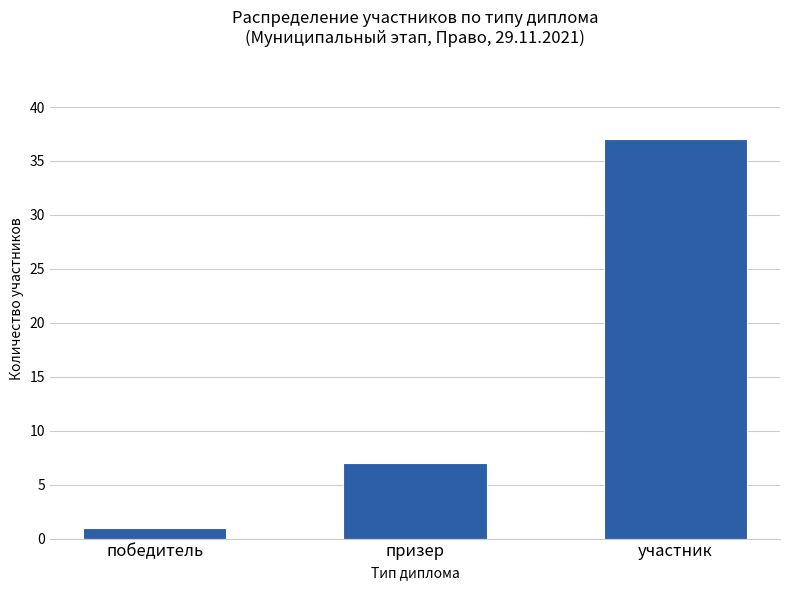

The chart shows a value of 7 at призер. True or false?

True